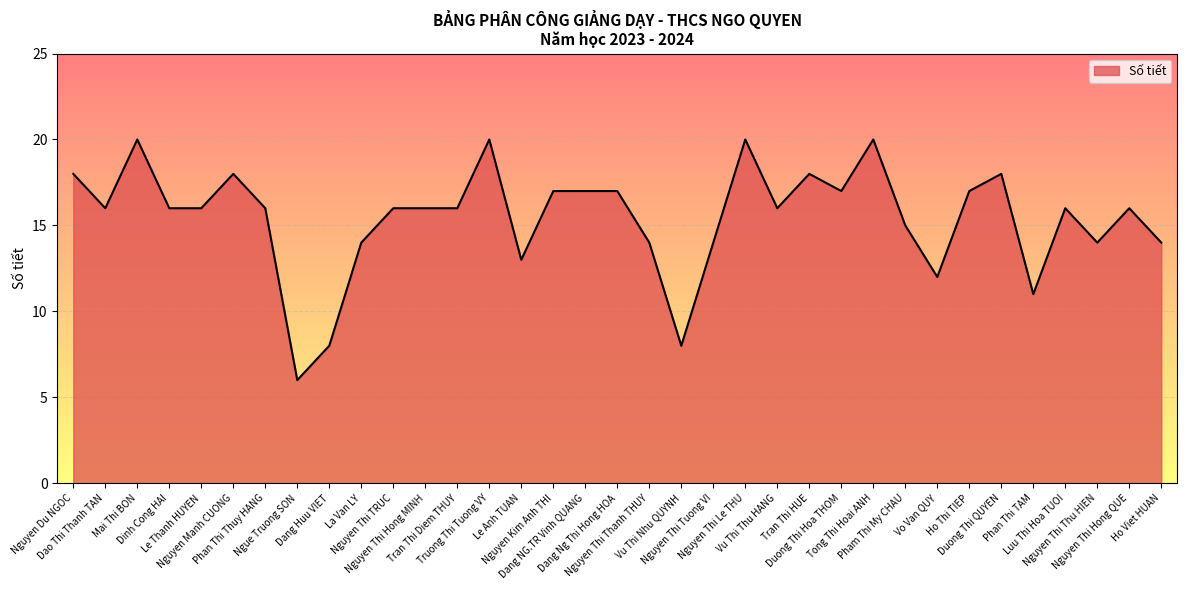

Which has a higher value, Tran Thi Diem THUY or Nguyen Du NGOC?

Nguyen Du NGOC